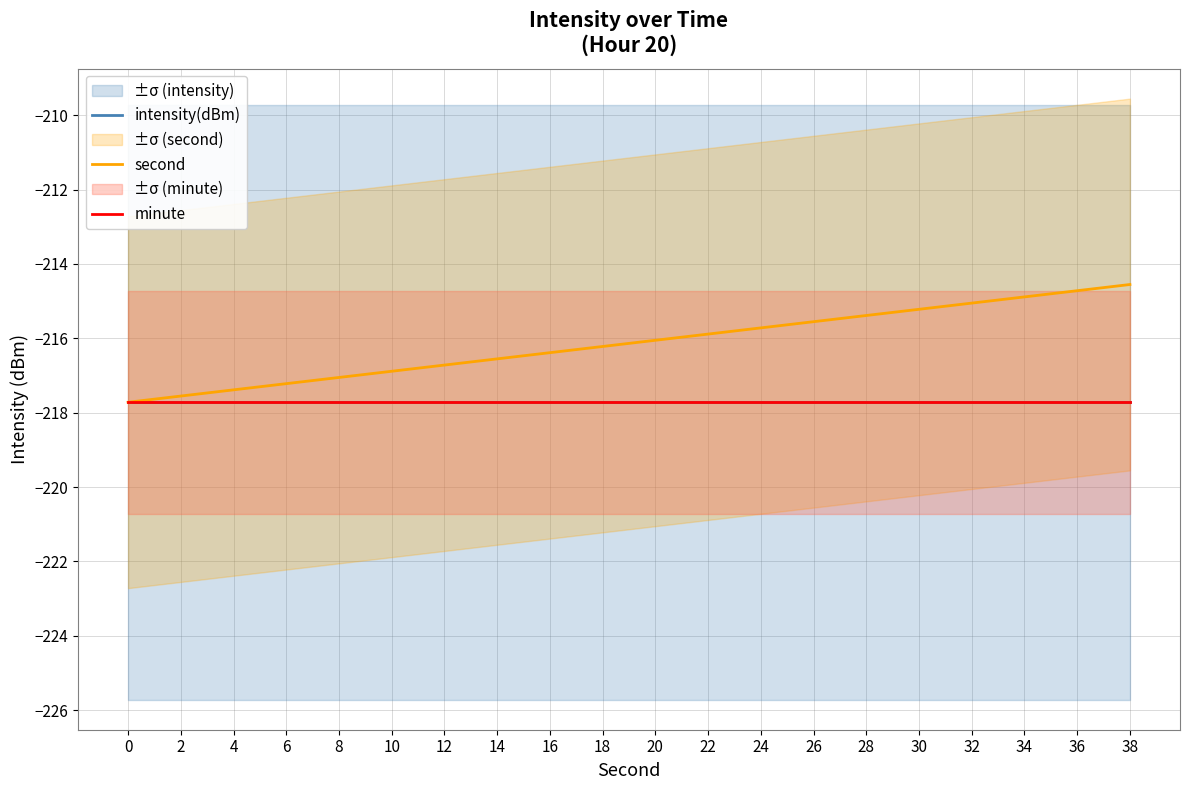

Reading left to right, extract all data points from this chart.

intensity(dBm): -217.7	-217.7	-217.7	-217.7	-217.7	-217.7	-217.7	-217.7	-217.7	-217.7	-217.7	-217.7	-217.7	-217.7	-217.7	-217.7	-217.7	-217.7	-217.7	-217.7
second: -217.7	-217.6	-217.4	-217.2	-217.1	-216.9	-216.7	-216.6	-216.4	-216.2	-216.1	-215.9	-215.7	-215.6	-215.4	-215.2	-215.1	-214.9	-214.7	-214.6
minute: -217.7	-217.7	-217.7	-217.7	-217.7	-217.7	-217.7	-217.7	-217.7	-217.7	-217.7	-217.7	-217.7	-217.7	-217.7	-217.7	-217.7	-217.7	-217.7	-217.7